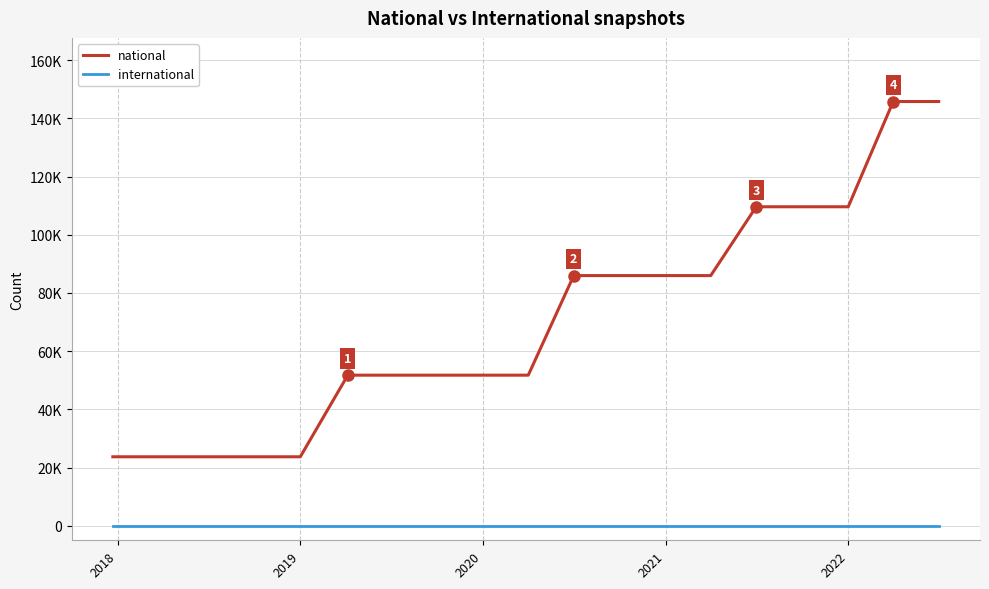

What are all the series names shown in the legend?

national, international